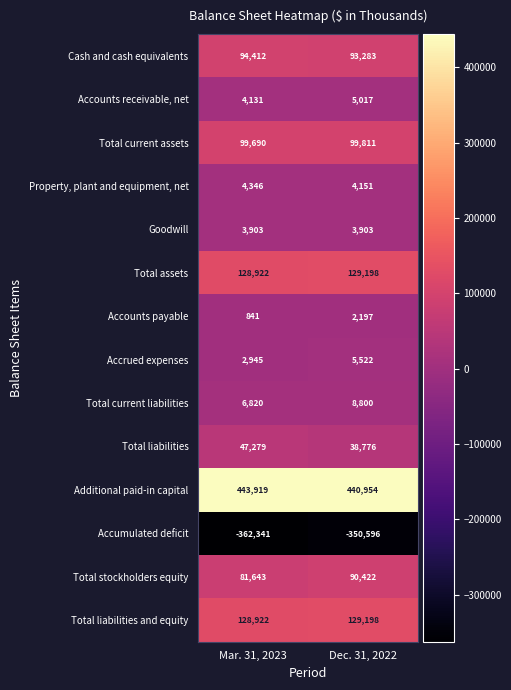

The value of Total assets at Mar. 31, 2023 is 209444. True or false?

False